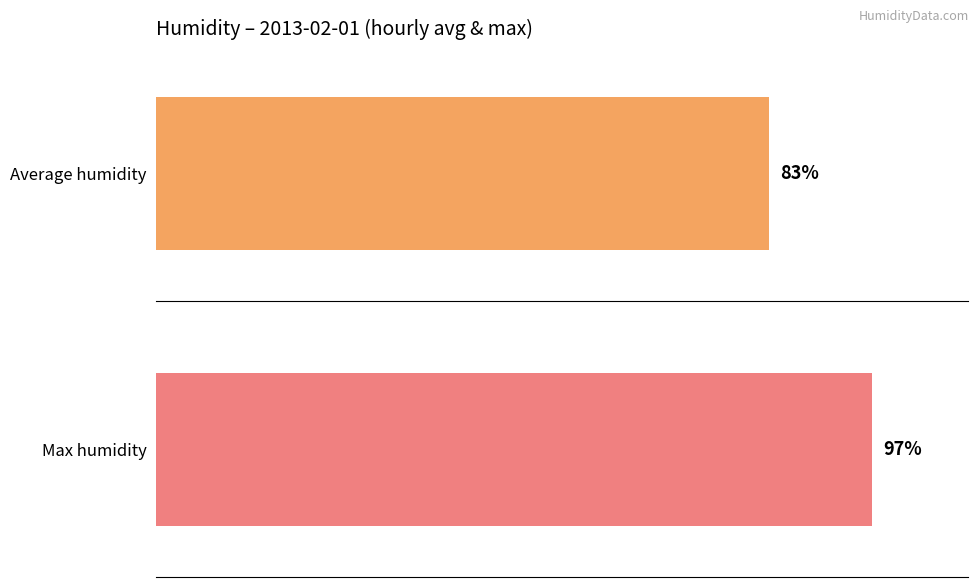

Is it true that Max humidity equals 20 at 17:00?

False